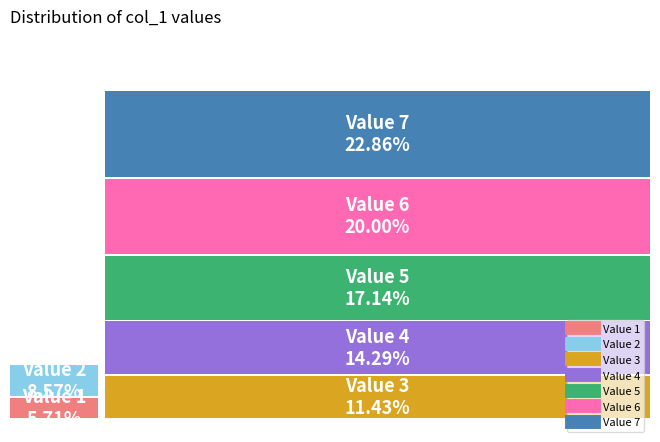

To the nearest percent, what percentage of the pie is Value 7?

23%